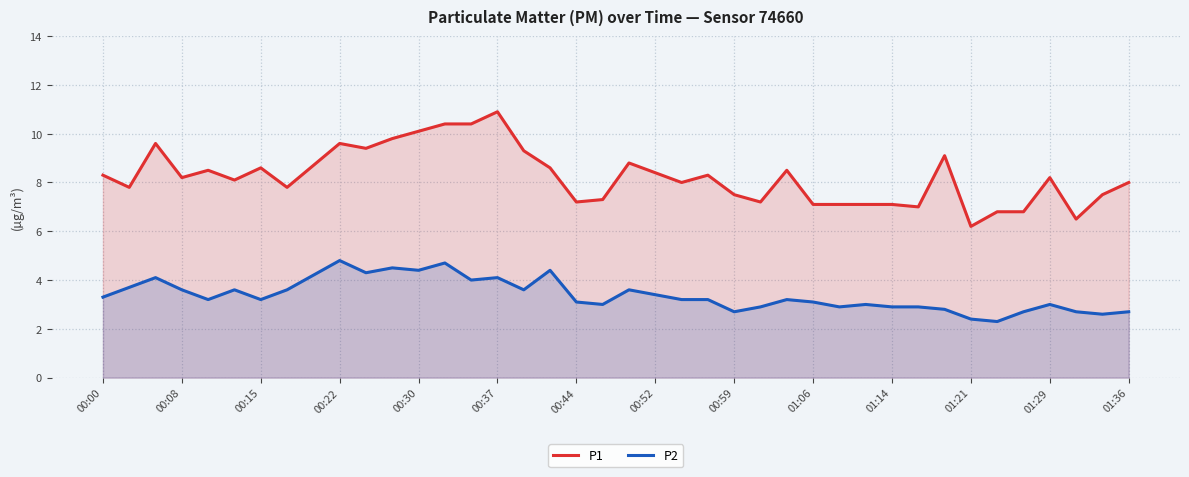

List the series in order of their peak value, highest first.

P1, P2